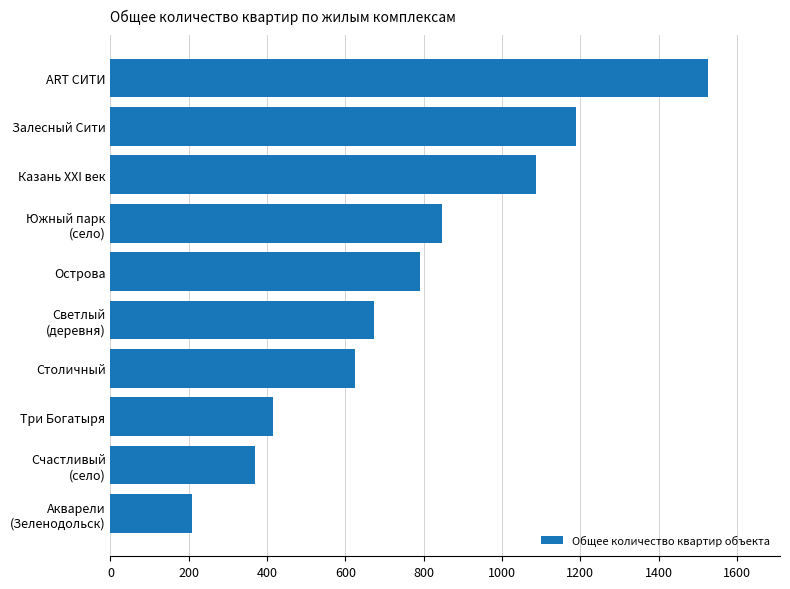

List the labels in order of value, smallest first.

Акварели
(Зеленодольск), Счастливый
(село), Три Богатыря, Столичный, Светлый
(деревня), Острова, Южный парк
(село), Казань XXI век, Залесный Сити, ART СИТИ